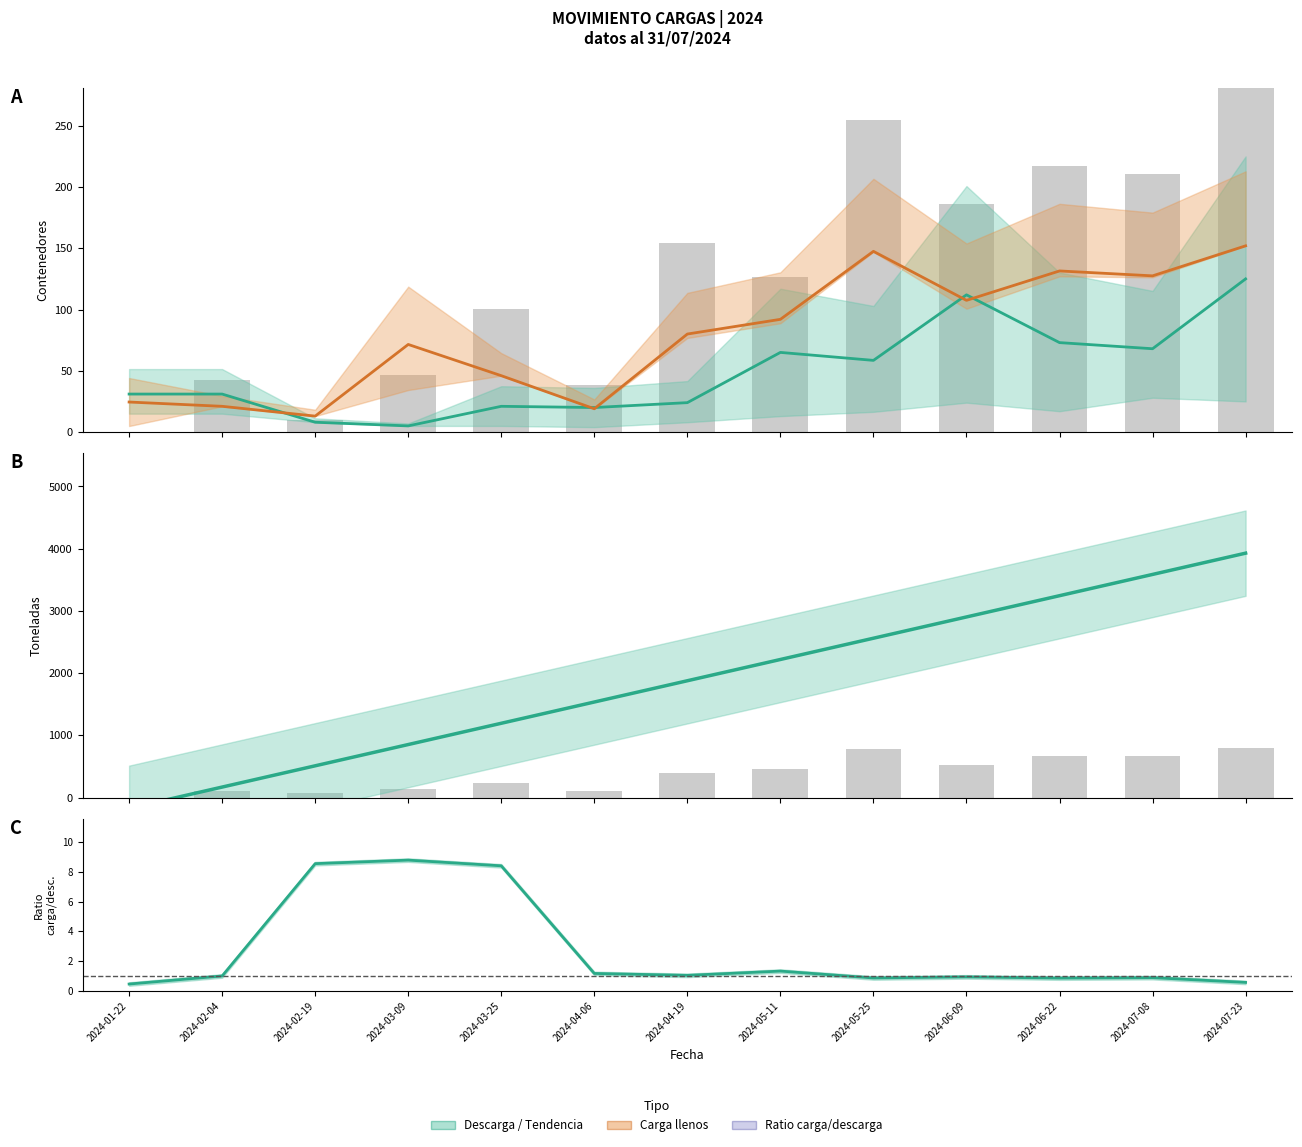

How many data points in CARGA llenos are less than 80?

6